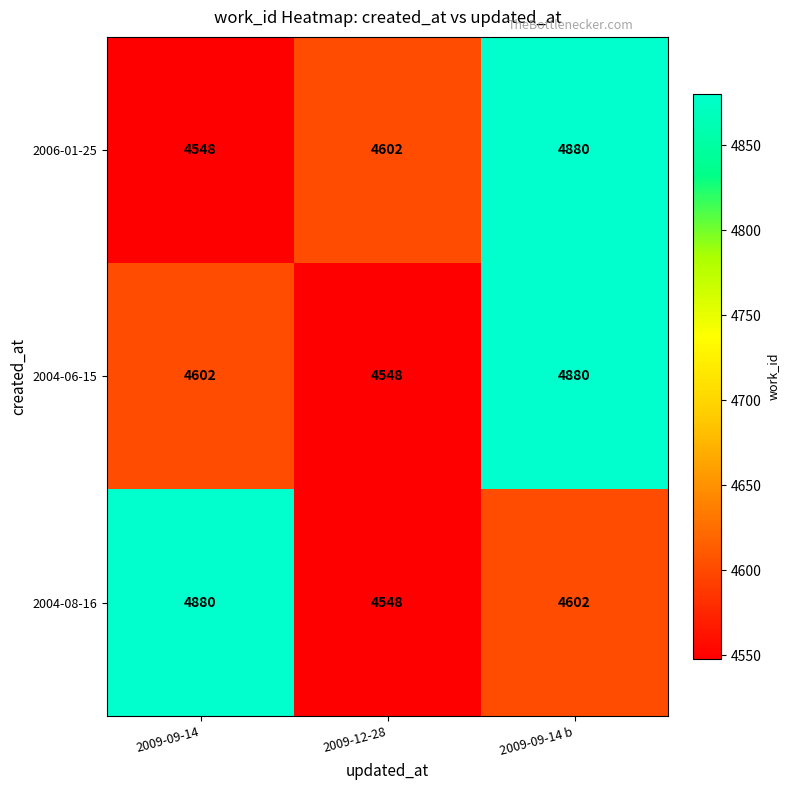

What is the spread (max minus min) of values at 2009-09-14 b?

278